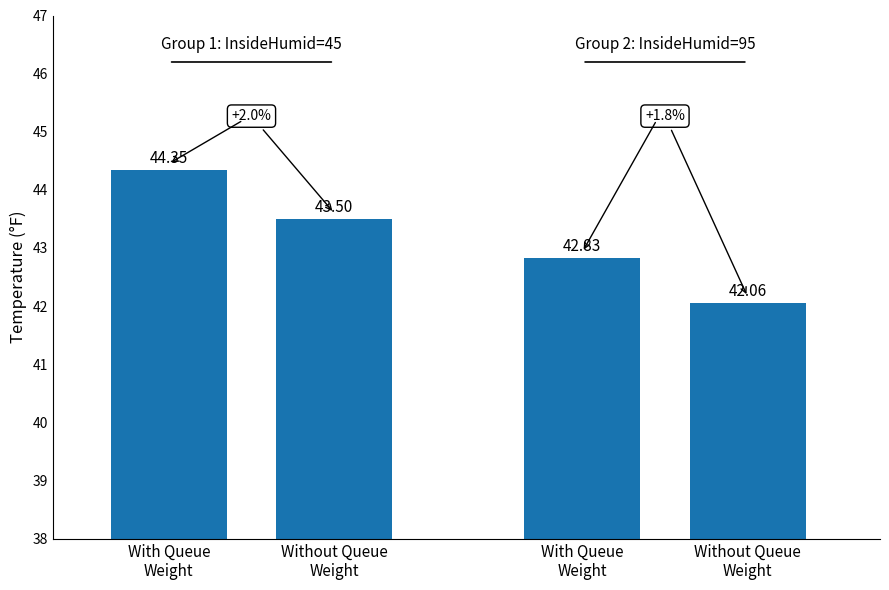

Approximately how many times larger is the value at Without Queue
Weight compared to With Queue
Weight?

1.0